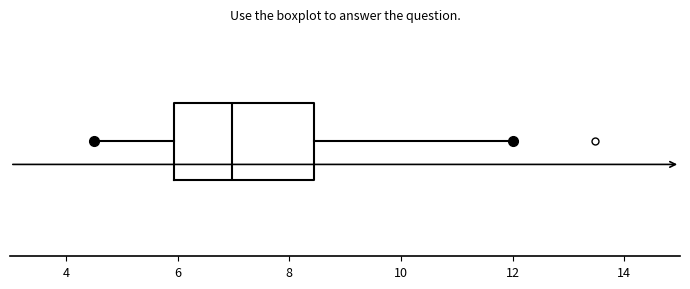

Transcribe this box plot: give where the median line is, the range the box spans, and where the two whiskers end, as read against the x-axis. The values are not printed on the chart, so give them approximately, as read against the axis.

median 7.0, box 6.0 to 8.4, whiskers 4.6 to 12.0